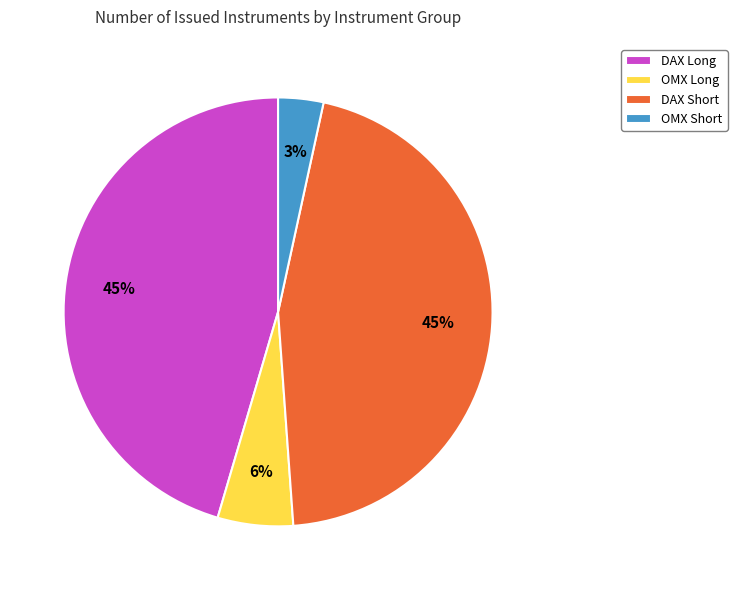

Combined, do OMX Long and DAX Long account for over 50%?

Yes